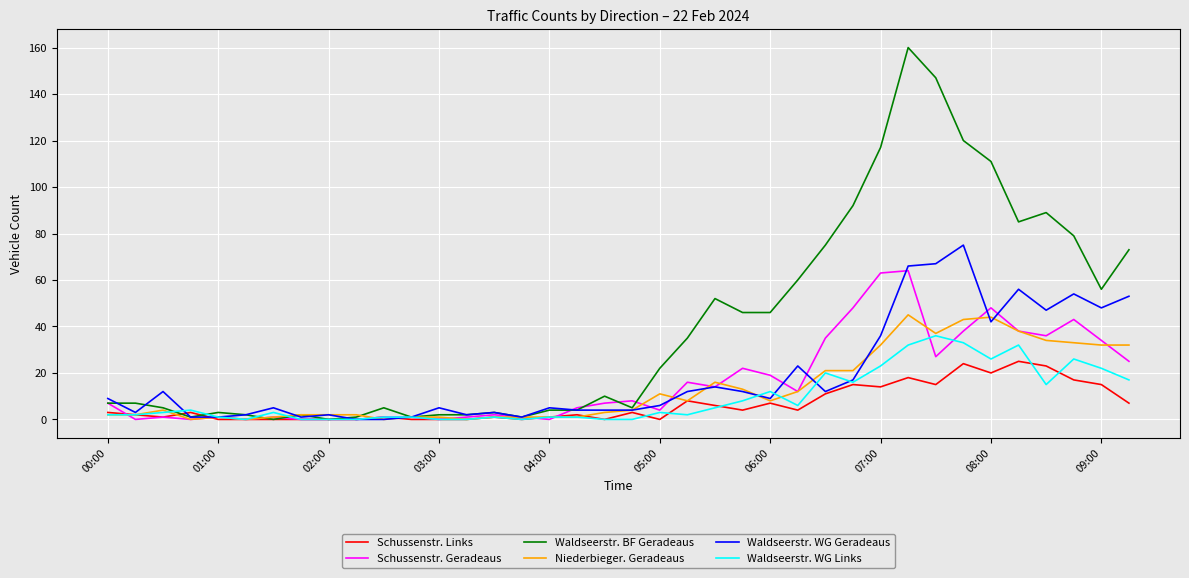

Which series has the widest spread of values?

Waldseerstr. BF Geradeaus